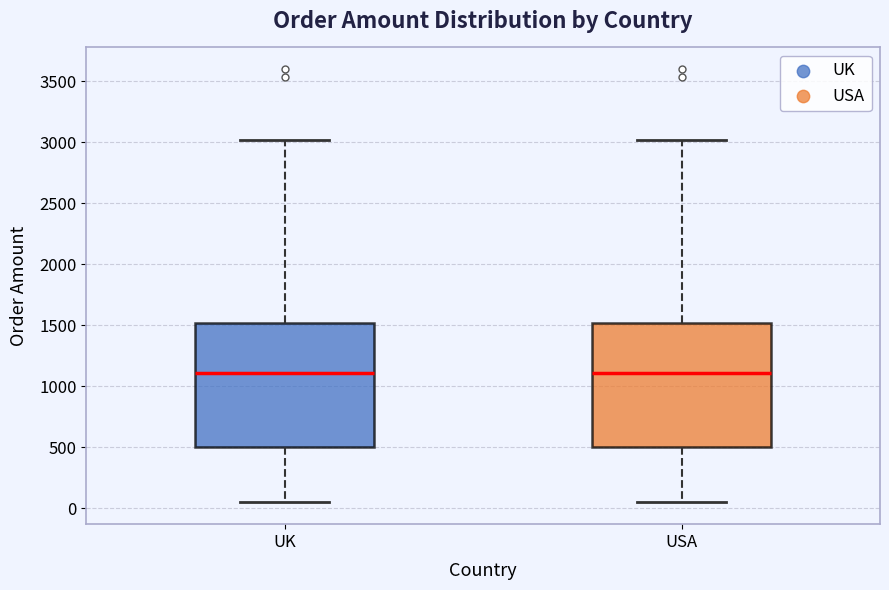

Reading left to right, read every box against the y-axis: the position of its median line, the range the box covers, and the ends of its whiskers. The values are not printed on the chart, so give them approximately, as read against the axis.

UK: median 1100, box 500 to 1500, whiskers 50 to 3000
USA: median 1100, box 500 to 1500, whiskers 50 to 3000